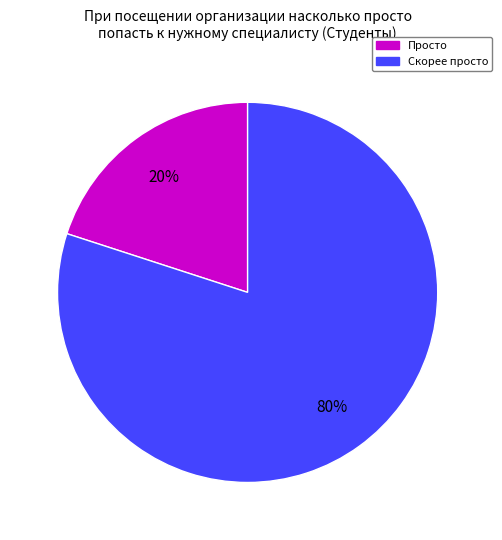

Combined, do Скорее просто and Просто account for over 50%?

Yes